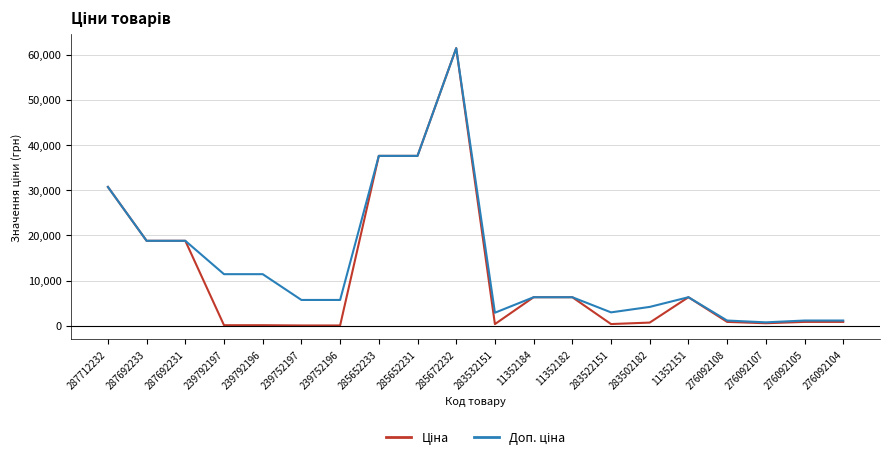

At which category is the sum across all series the highest?

285672232